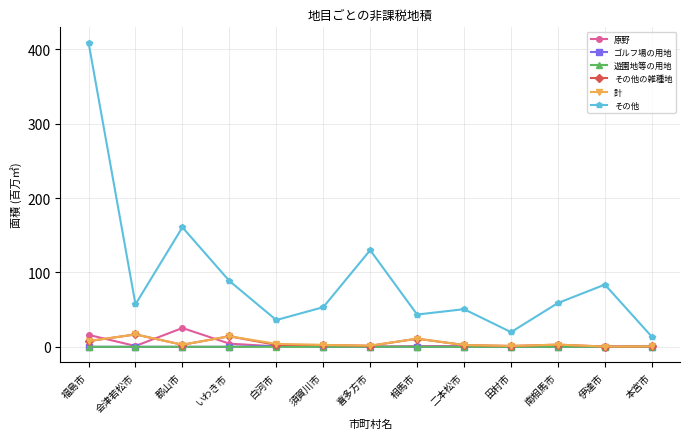

What is the sum of all 遊園地等の用地 values?

0.1